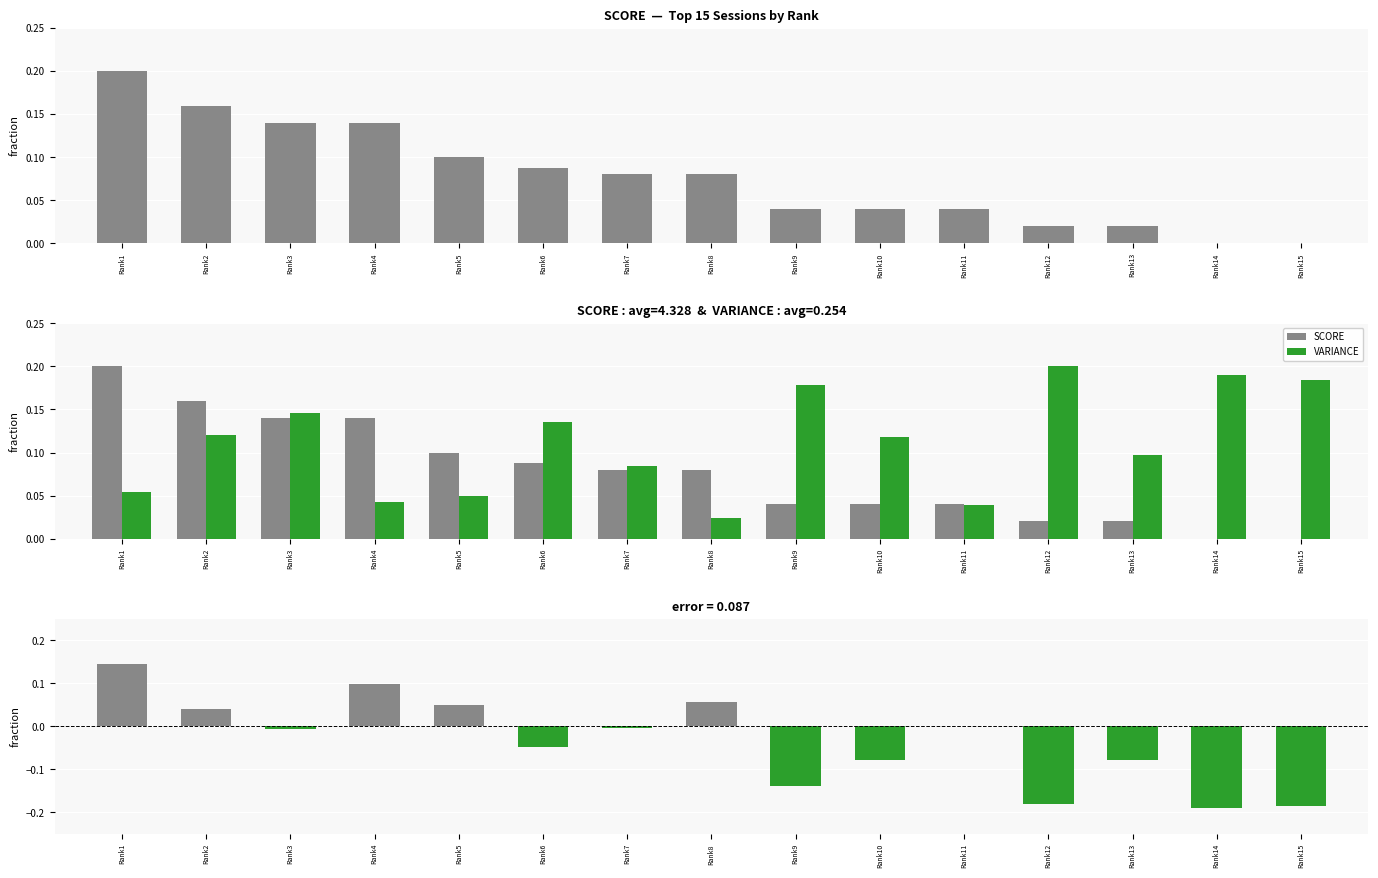

Reading left to right, what are all the values shown in this chart?

SCORE: 0.2	0.2	0.1	0.1	0.1	0.1	0.1	0.1	0.0	0.0	0.0	0.0	0.0	0.0	0.0
VARIANCE: 0.1	0.1	0.1	0.0	0.0	0.1	0.1	0.0	0.2	0.1	0.0	0.2	0.1	0.2	0.2
SCORE - VARIANCE: 0.1	0.0	-0.0	0.1	0.1	-0.0	-0.0	0.1	-0.1	-0.1	0.0	-0.2	-0.1	-0.2	-0.2